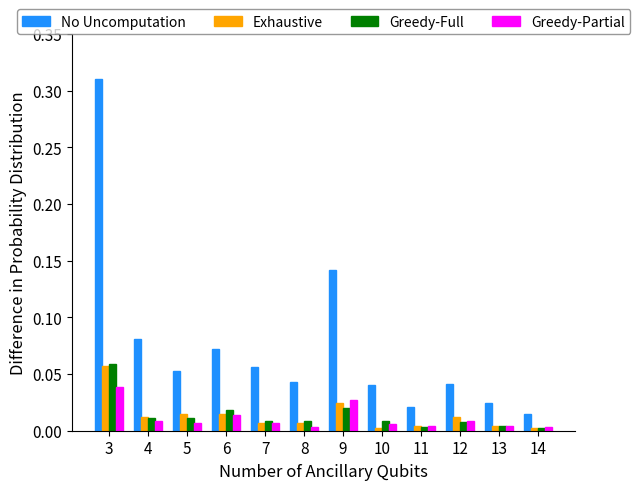

How many bars are there in total?

48